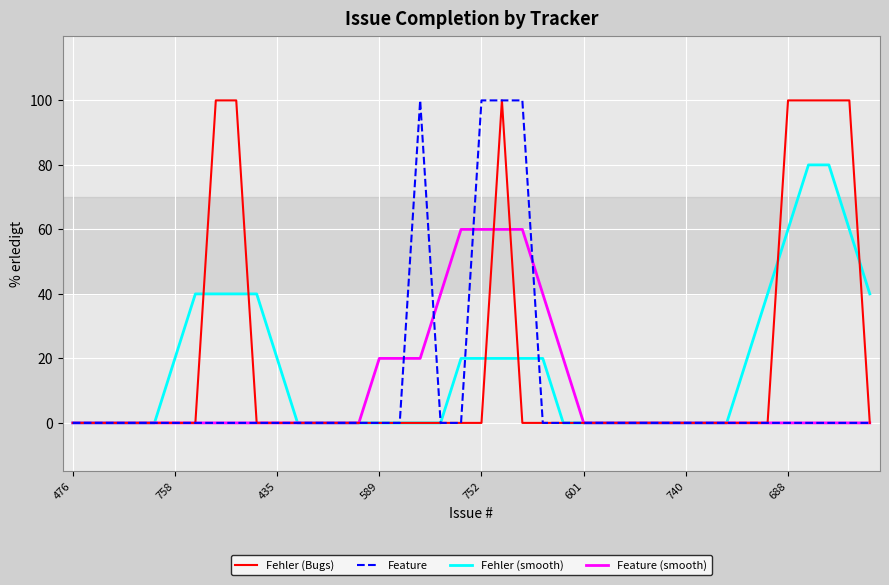

What is the average value of the Fehler (Bugs) series?

18